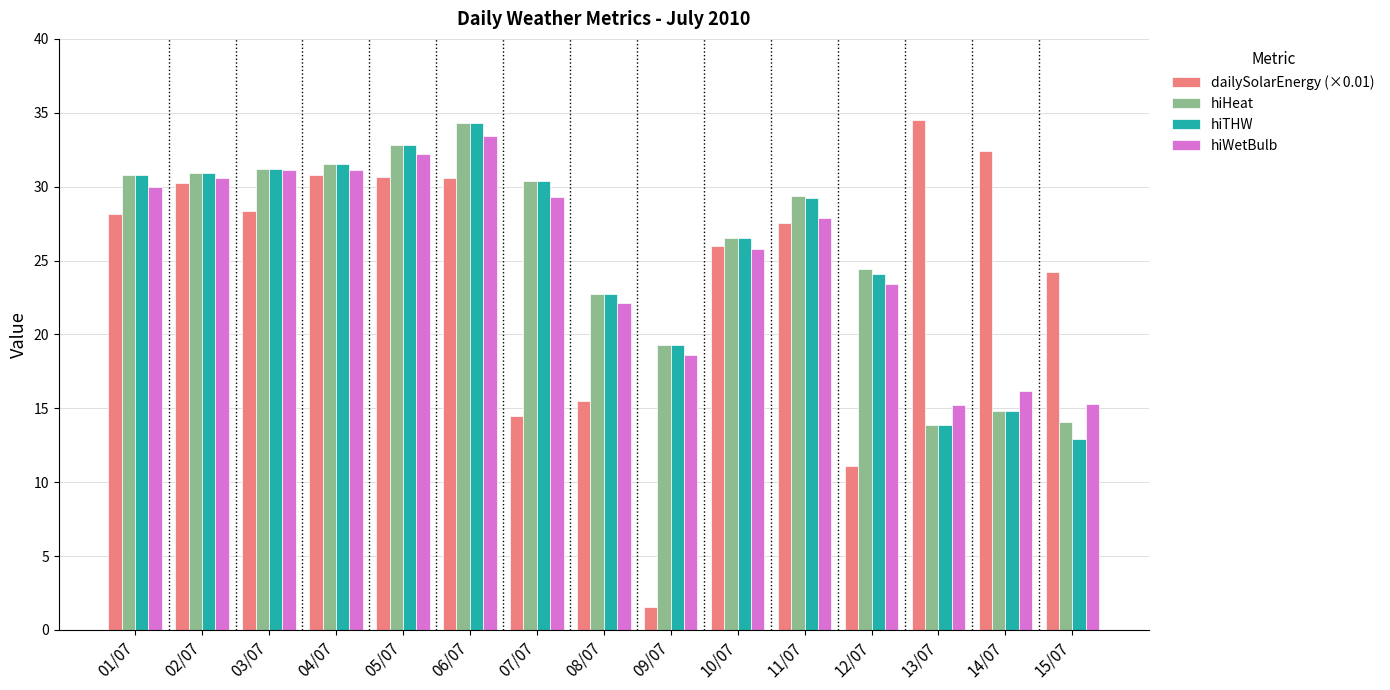

What position from the left is 12/07?

12